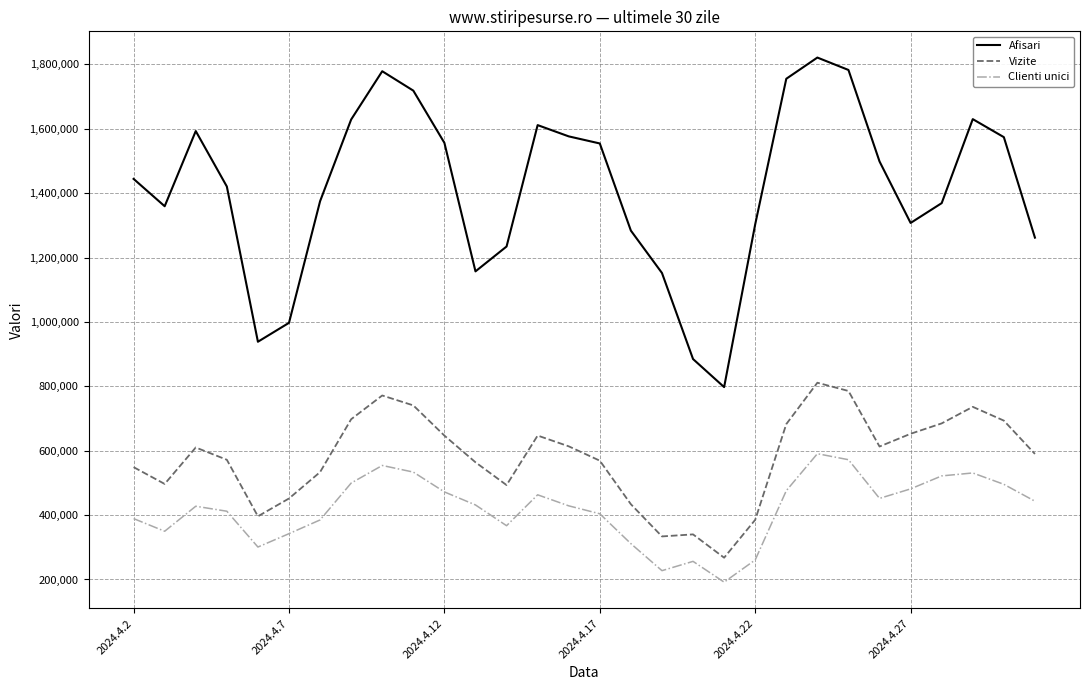

Rank the series by their maximum value, from highest to lowest.

Afisari, Vizite, Clienti unici